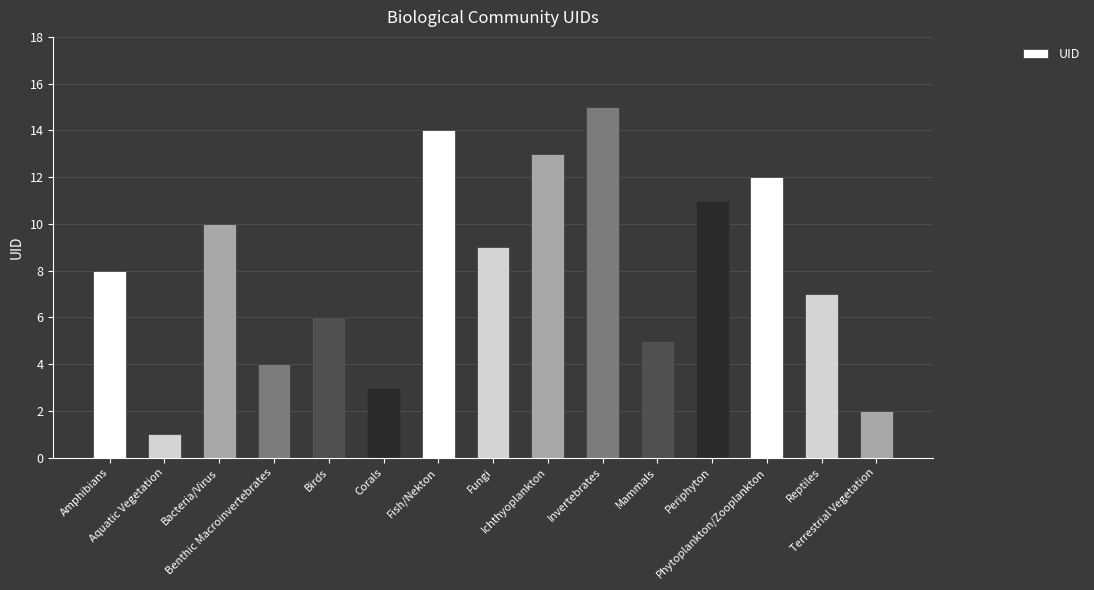

What is the sum of the values at Invertebrates and Bacteria/Virus?

25